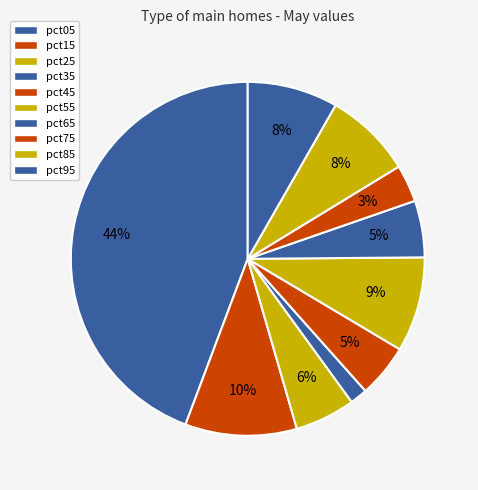

Rank the categories by value from highest to lowest.

pct05, pct15, pct55, pct95, pct85, pct25, pct65, pct45, pct75, pct35